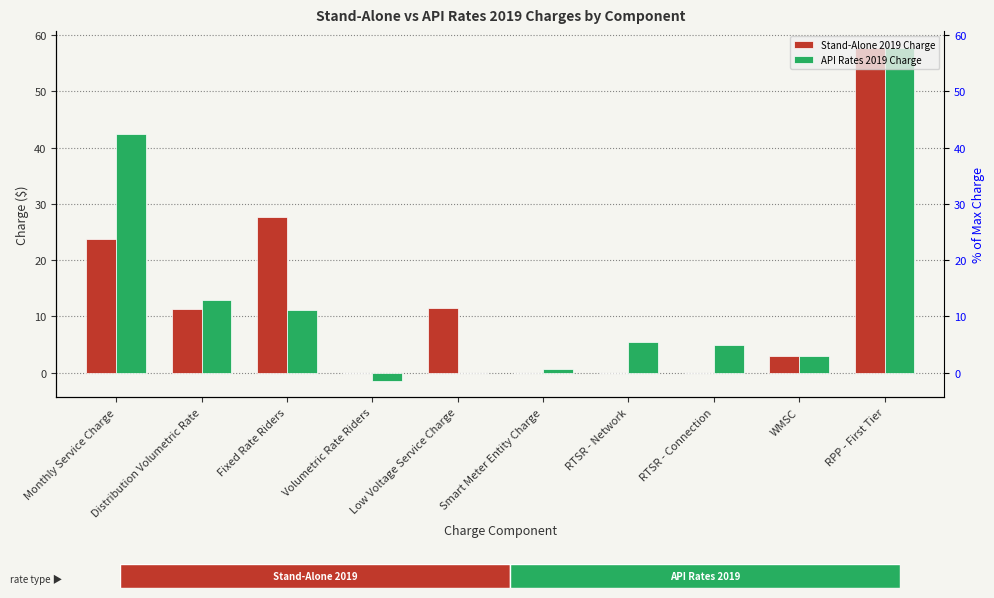

Is the value of Stand-Alone 2019 Charge at Distribution Volumetric Rate greater than the value of API Rates 2019 Charge at RTSR - Network?

Yes